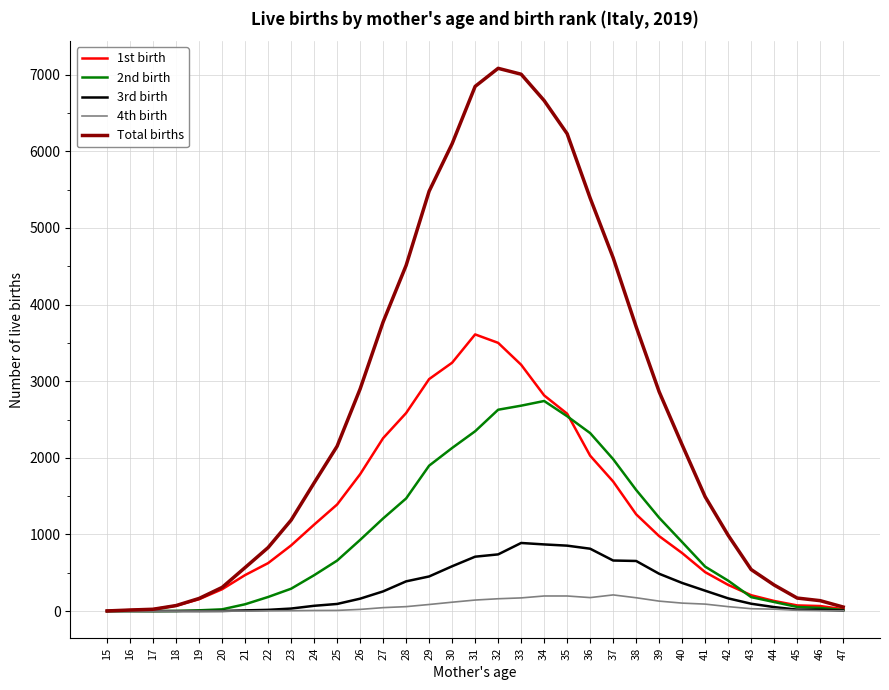

True or false: 3rd birth has a value of 8 at 47.

True